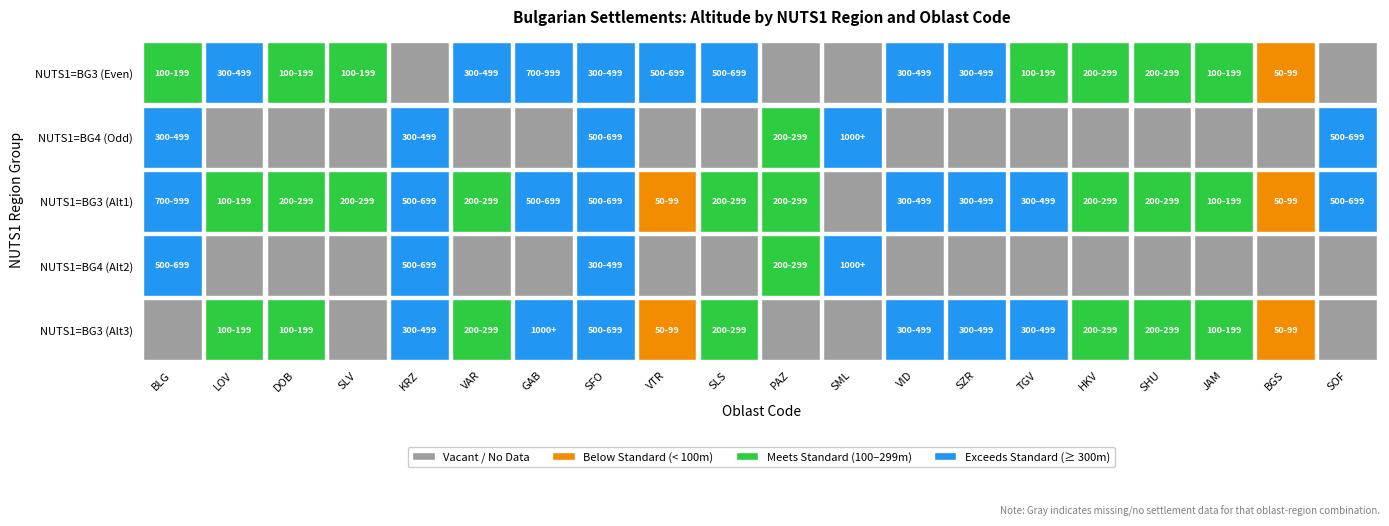

The value of BG4 at 9 is 0. True or false?

True